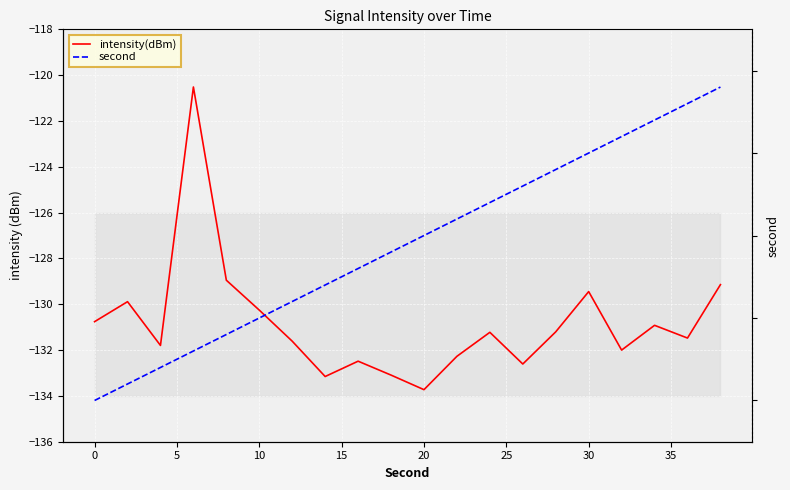

What is the value of the second point at the 9th from the left?

16.0